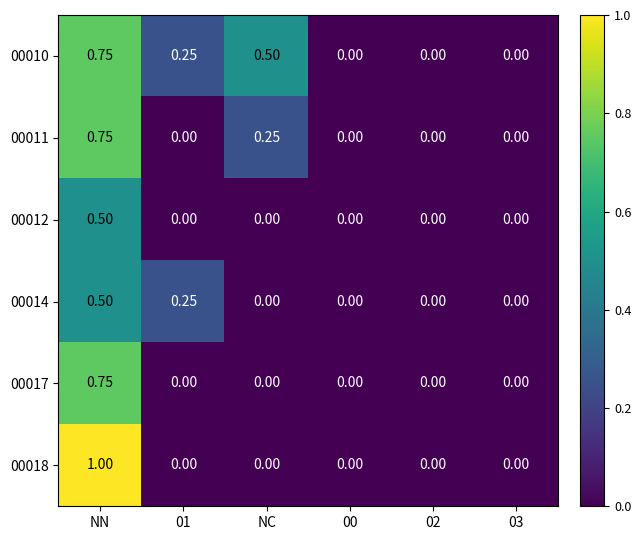

At which category is the sum across all series the highest?

NN